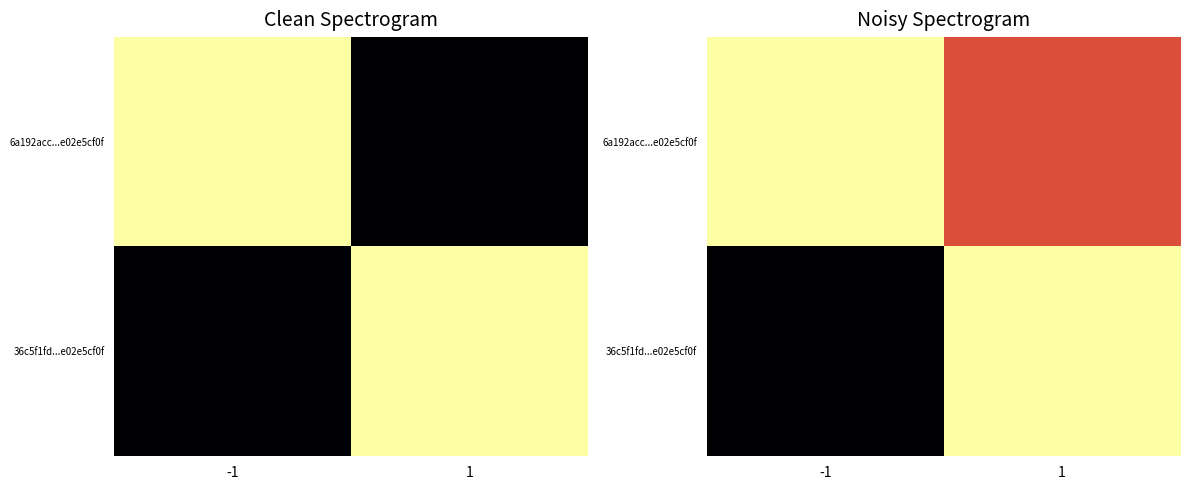

What is the minimum value shown in the chart?

1590215856.7